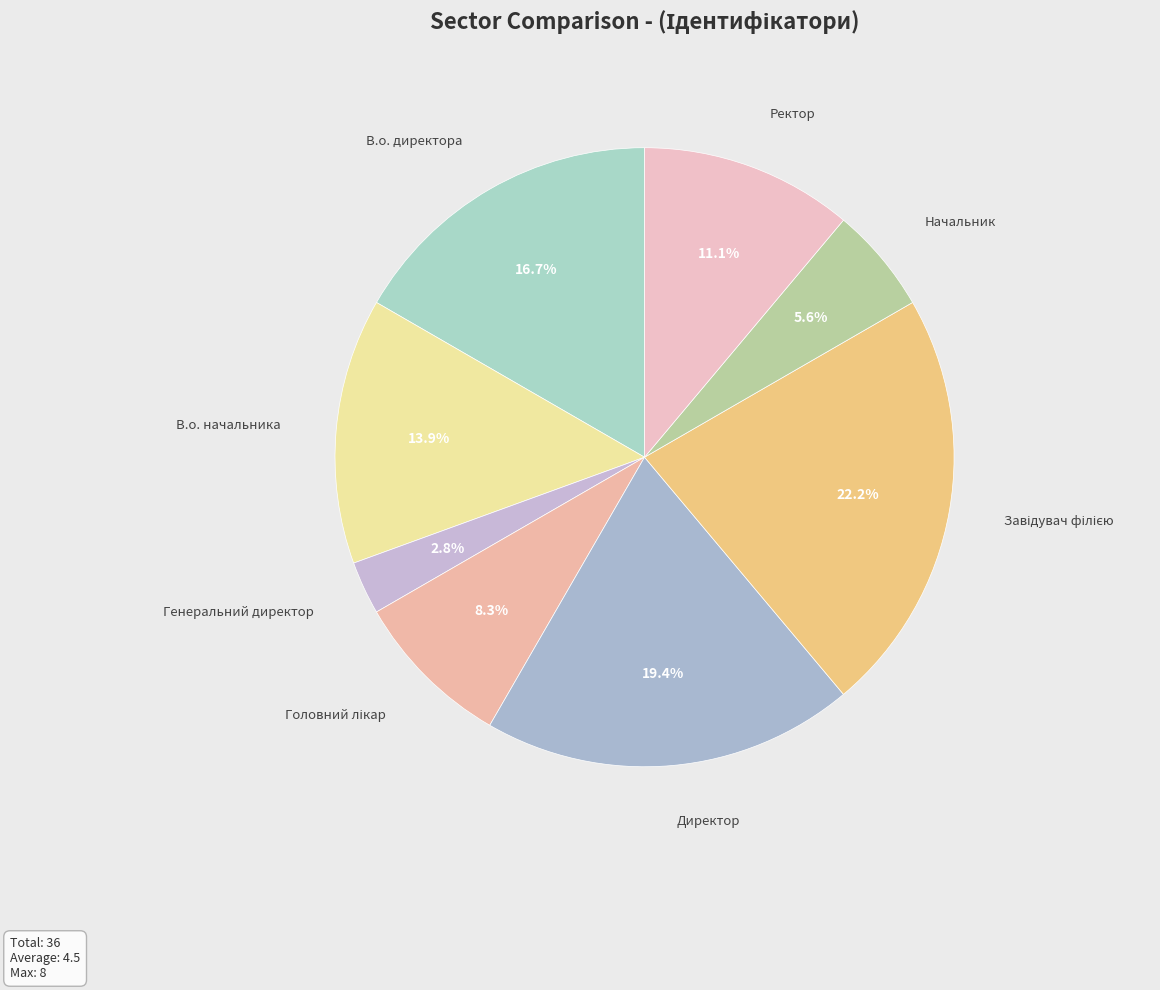

Is В.о. директора the majority of the pie?

No